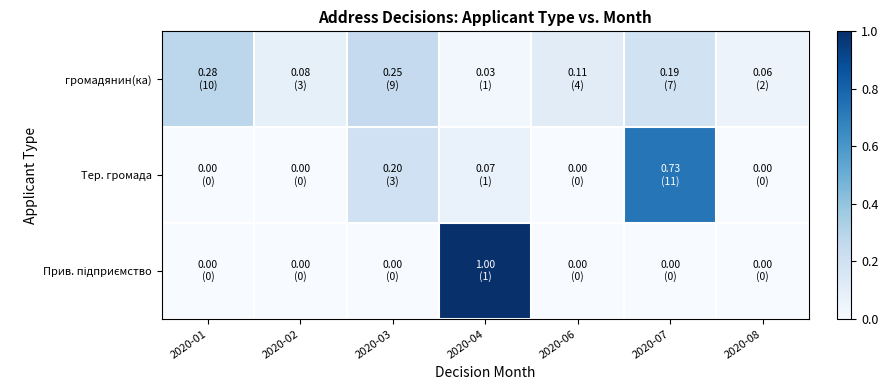

What is the maximum value shown in the chart?

1.0